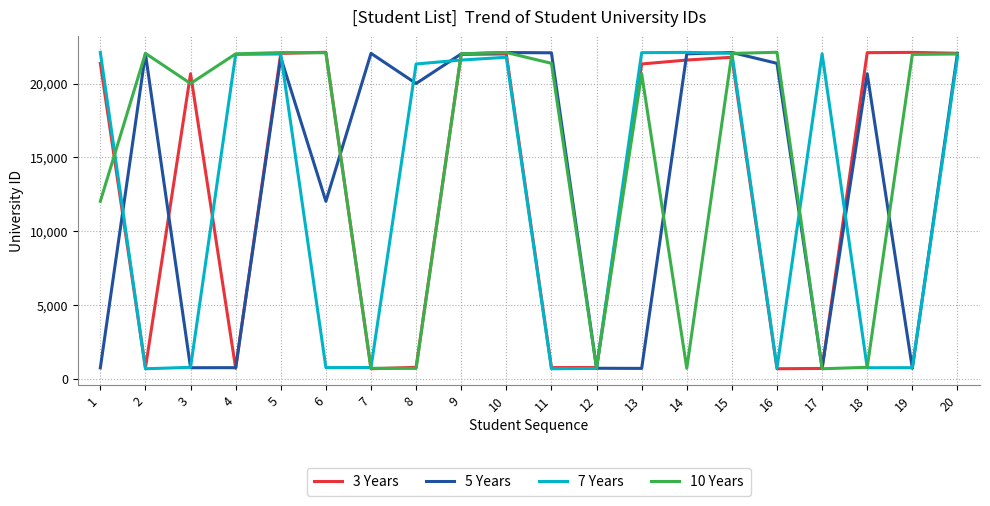

What is the spread (max minus min) of values at 11?

21407